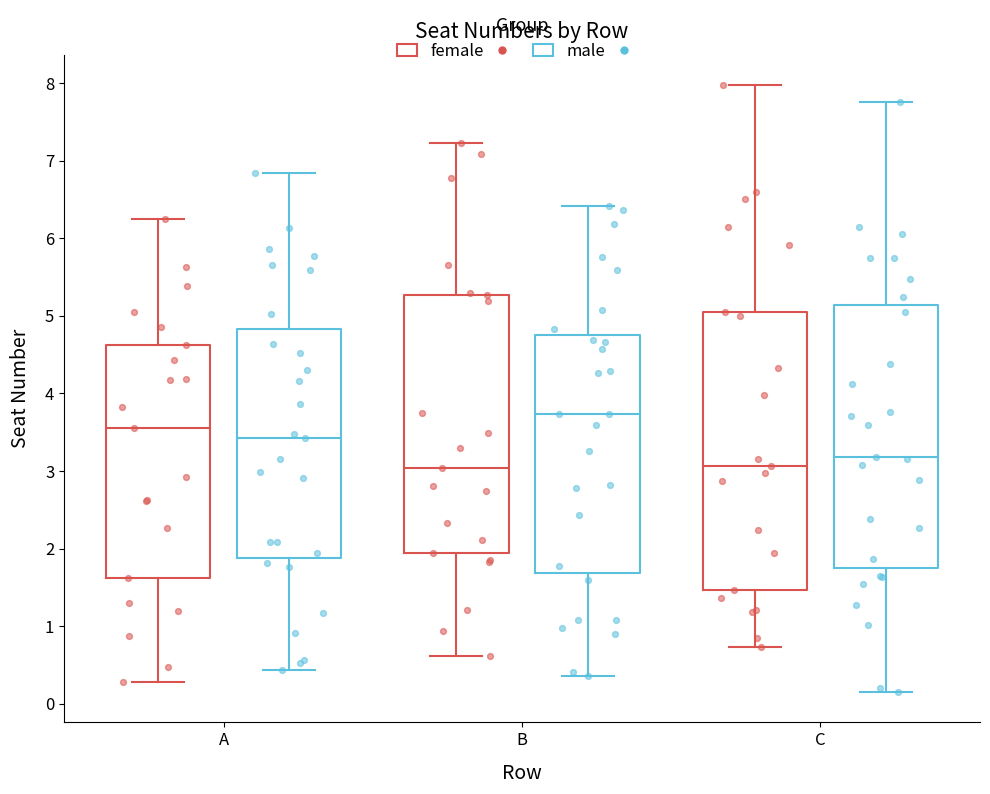

Reading left to right, read every box against the y-axis: the position of its median line, the range the box covers, and the ends of its whiskers. The values are not printed on the chart, so give them approximately, as read against the axis.

A (female): median 3.6, box 1.6 to 4.6, whiskers 0.3 to 6.3
A (male): median 3.4, box 1.9 to 4.8, whiskers 0.4 to 6.8
B (female): median 3.0, box 1.9 to 5.3, whiskers 0.6 to 7.2
B (male): median 3.7, box 1.7 to 4.8, whiskers 0.4 to 6.4
C (female): median 3.1, box 1.5 to 5.0, whiskers 0.7 to 8.0
C (male): median 3.2, box 1.8 to 5.1, whiskers 0.2 to 7.8